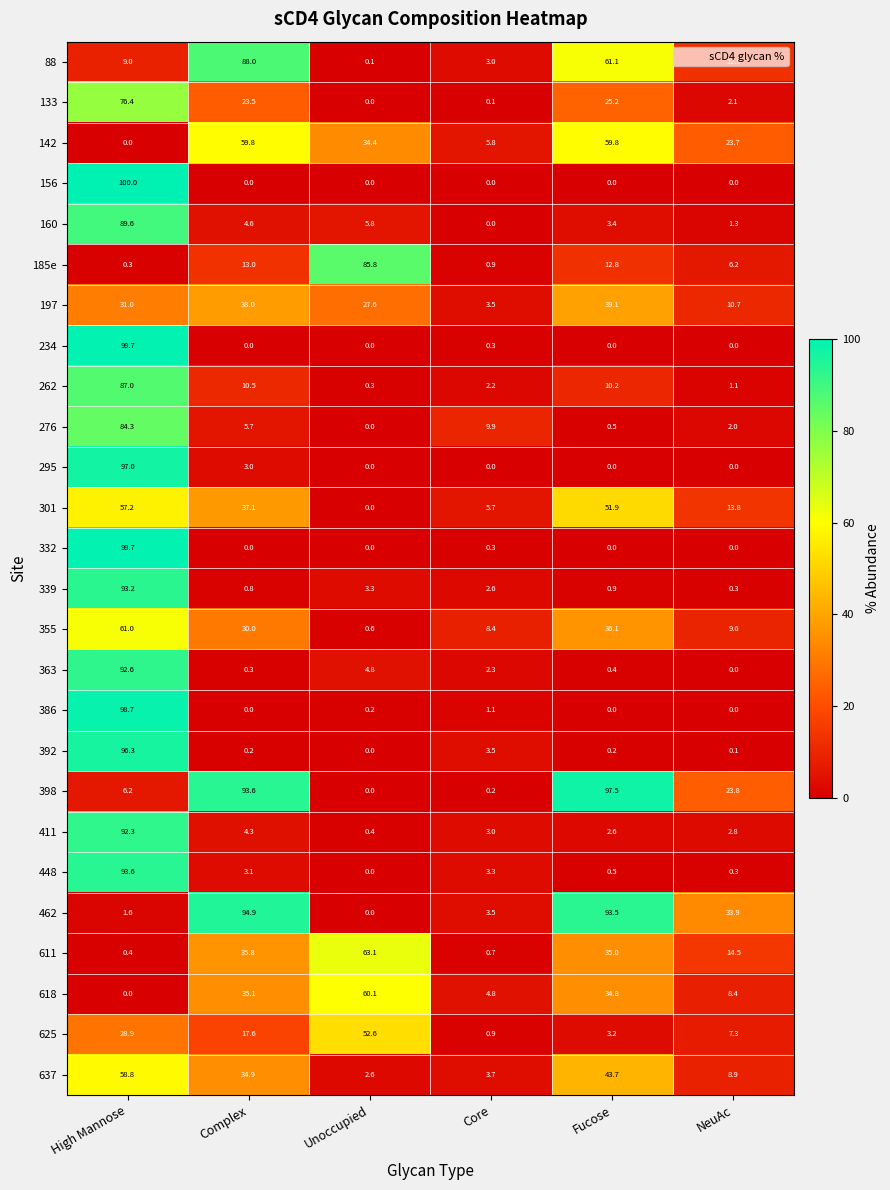

Where is 197 nearest to the value 21?

Unoccupied